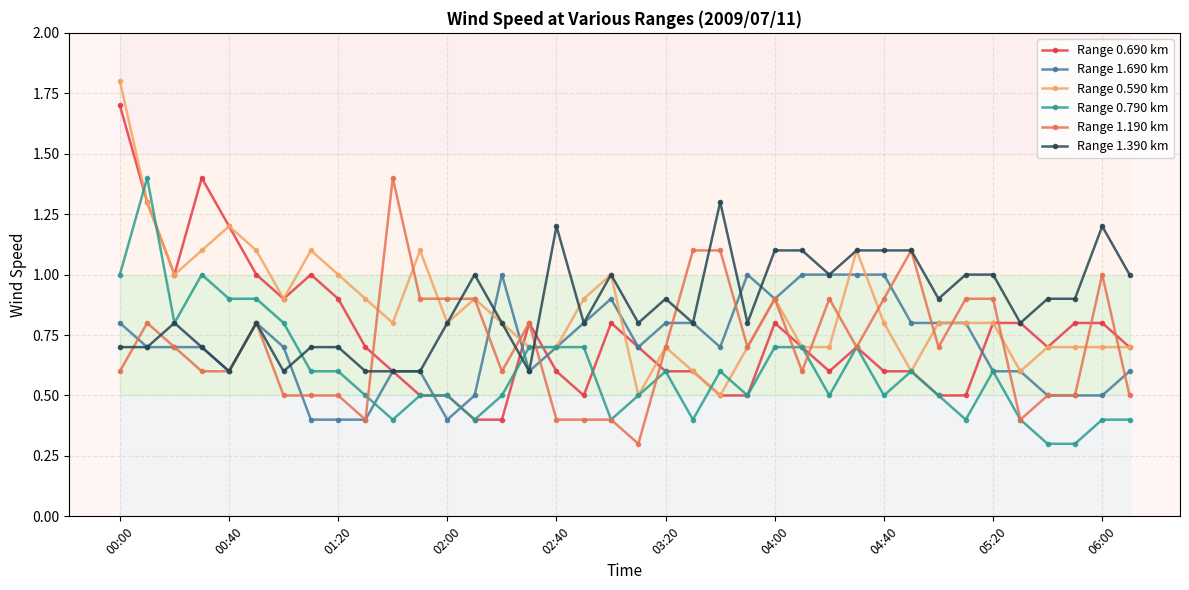

How many lines are shown in the chart?

6